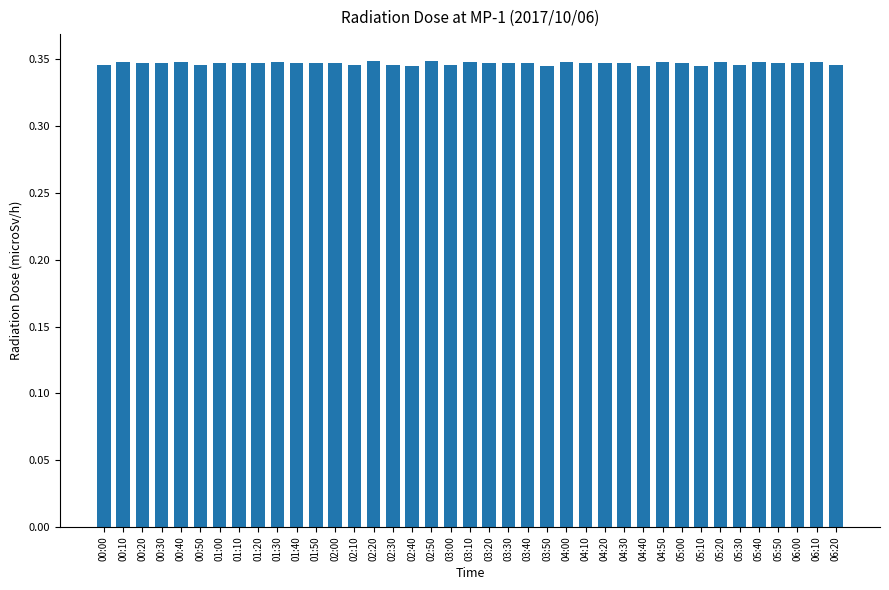

What is the sum of the values at 03:30 and 01:50?

0.7